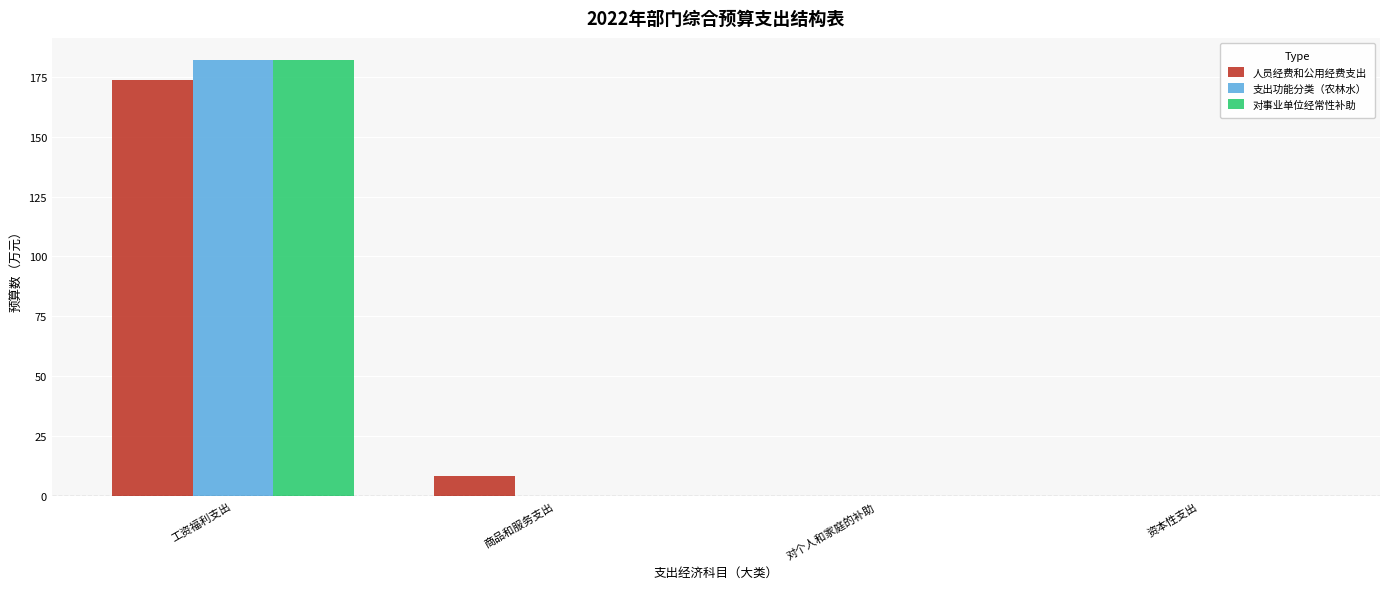

At which label is 人员经费和公用经费支出 closest to 86?

商品和服务支出